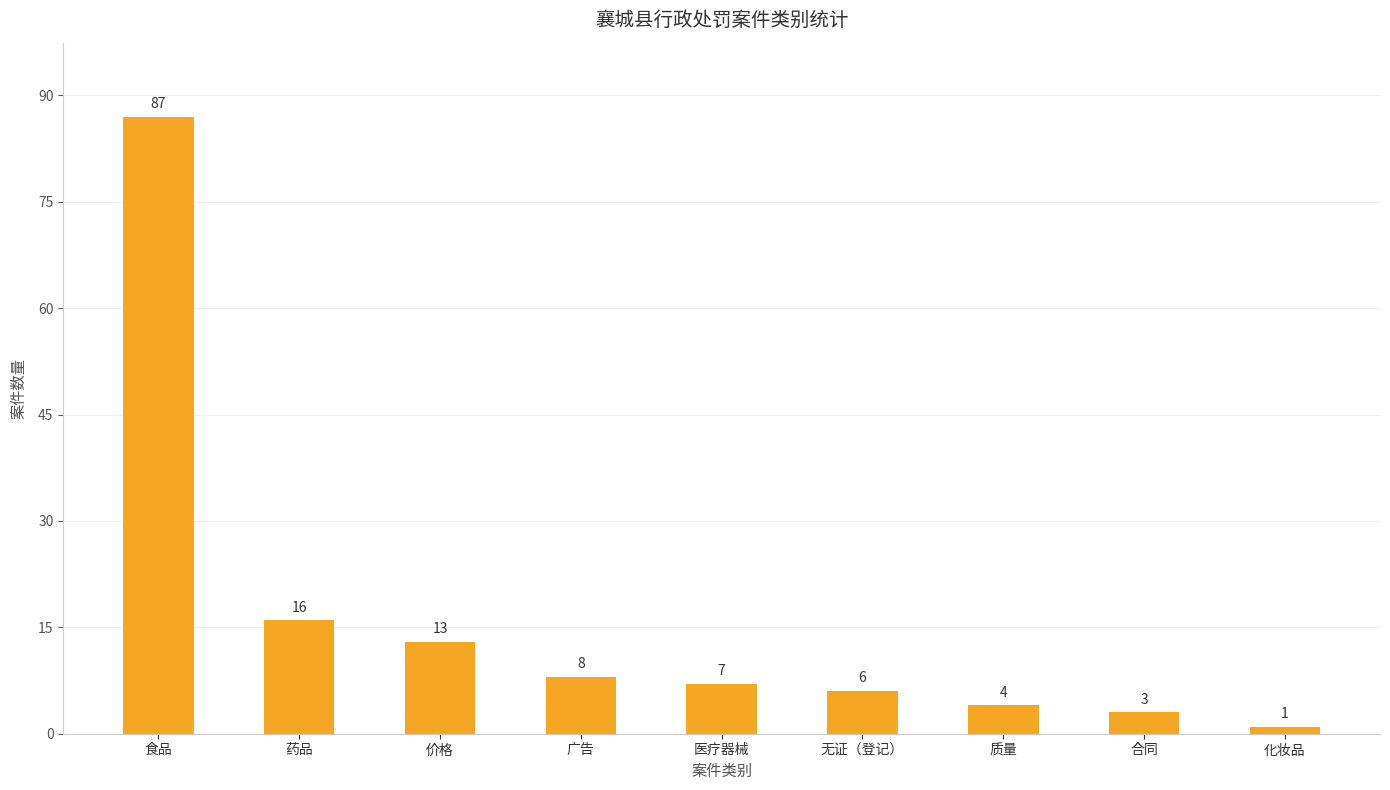

Approximately how many times larger is the value at 医疗器械 compared to 合同?

2.3